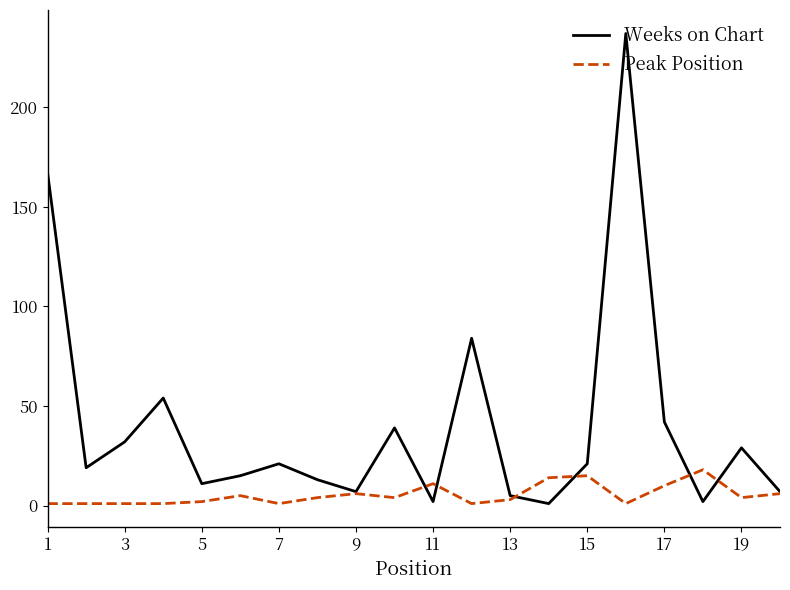

Rank the series by their maximum value, from highest to lowest.

Weeks on Chart, Peak Position